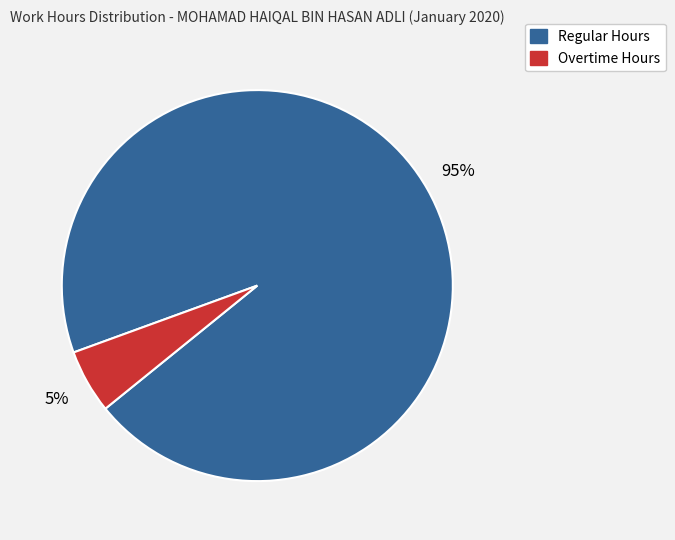

To the nearest percent, what is the average slice percentage?

50%